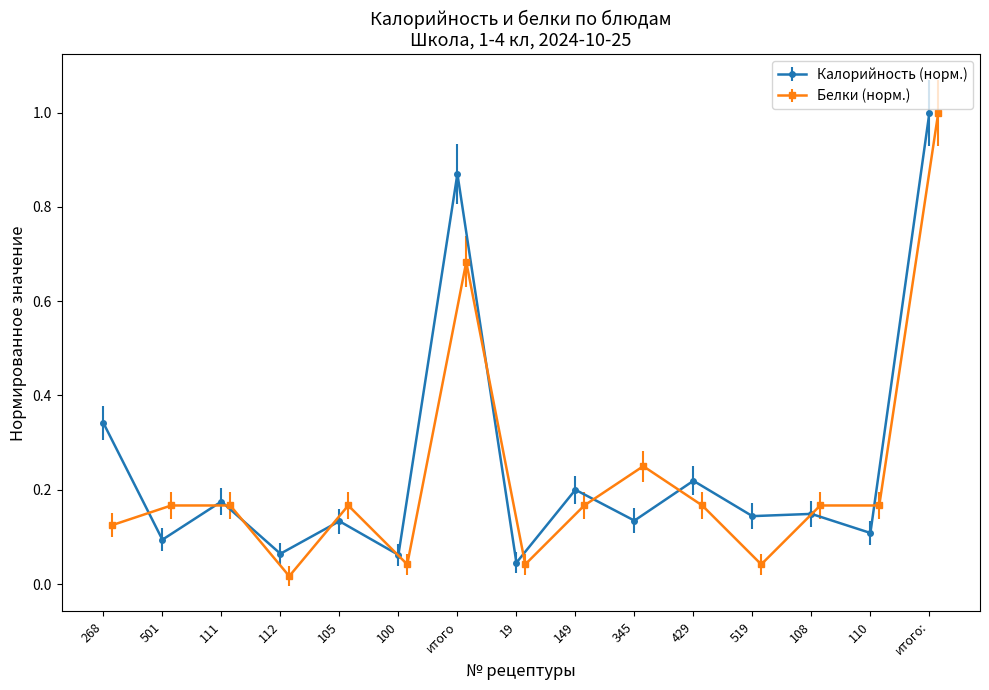

Is it true that Калорийность (норм.) equals 0.2 at 105?

False